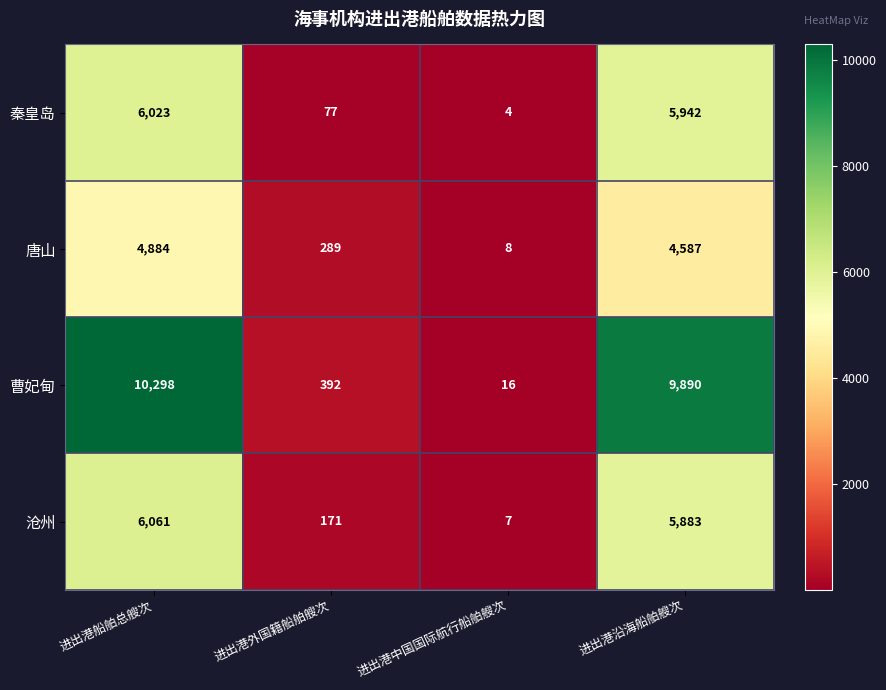

How many data points in 唐山 are less than 4587?

2